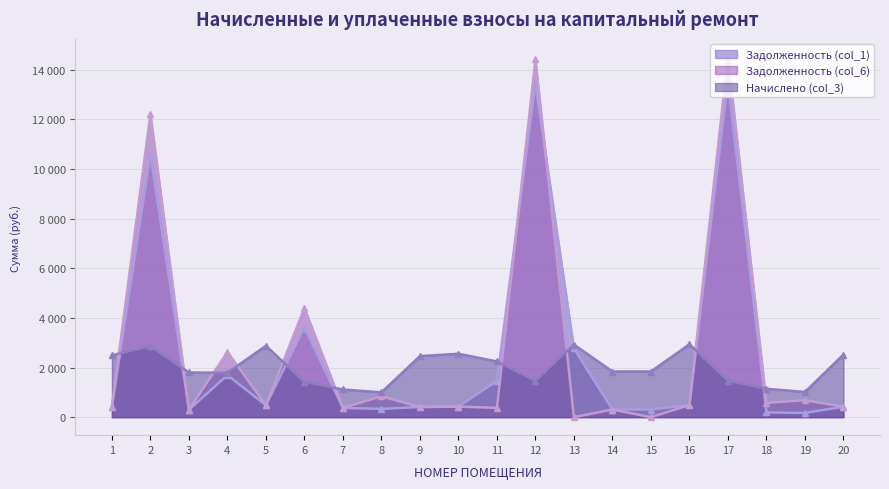

How many lines are shown in the chart?

3